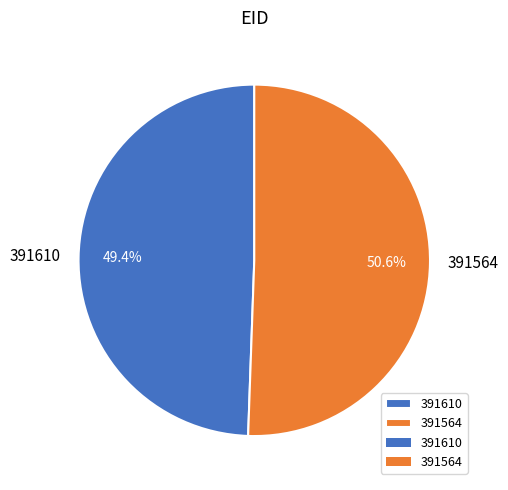

To the nearest percent, what percentage of the pie is 391564?

51%